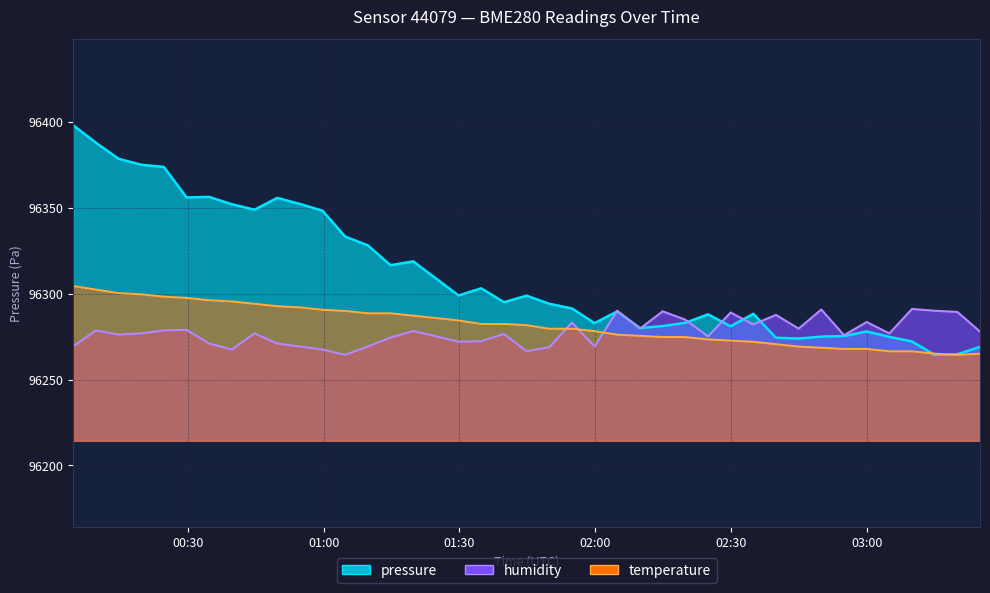

What is the sum of the humidity values at 2023-04-20T01:34:48 and 2023-04-20T02:29:53?

192561.5